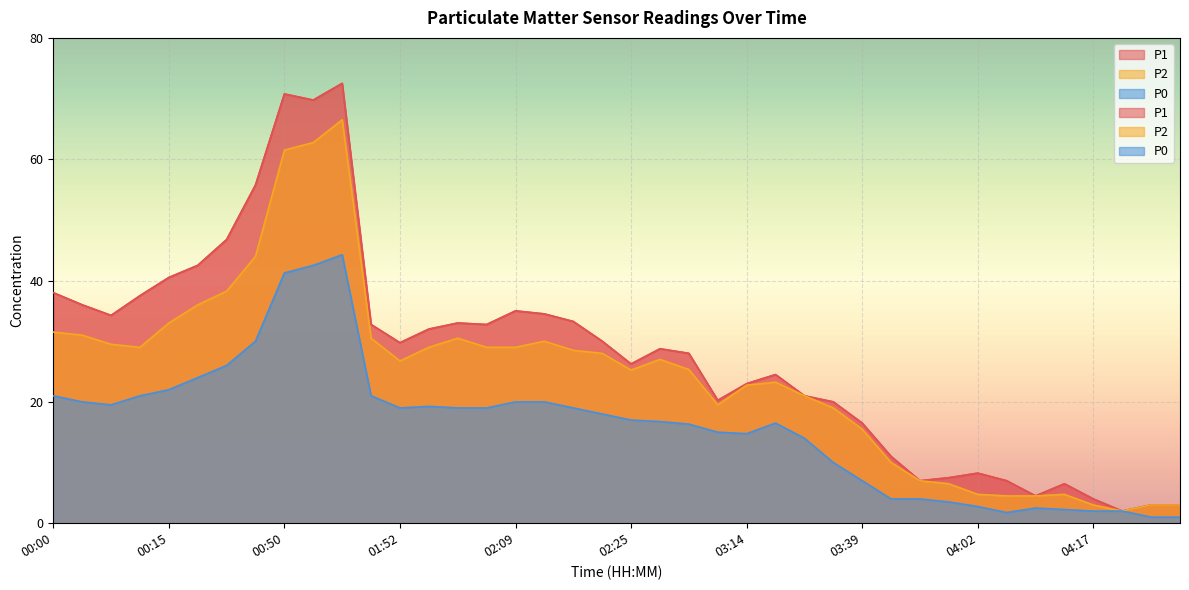

Which category has the lowest value in the P1 series?

04:20